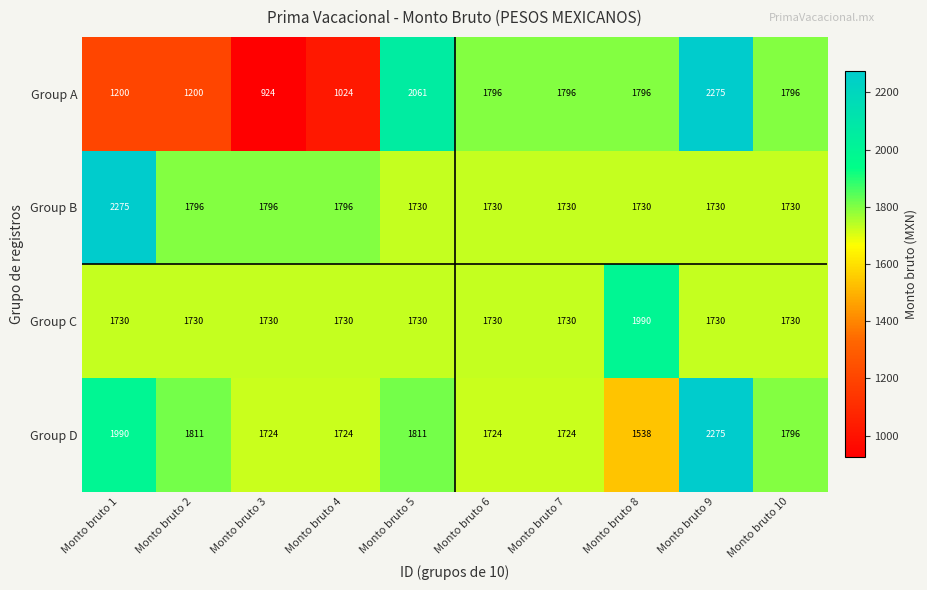

What is the total value across all series at Monto bruto 10?

7052